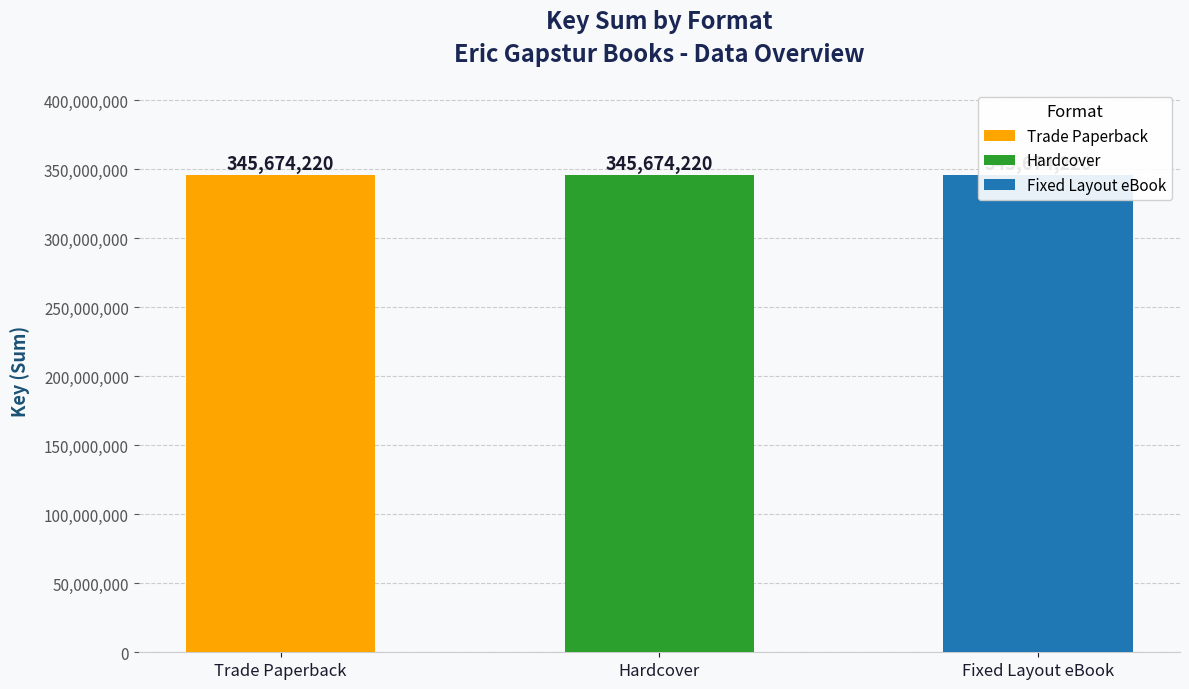

Is it true that the value at Hardcover is 247054277?

False